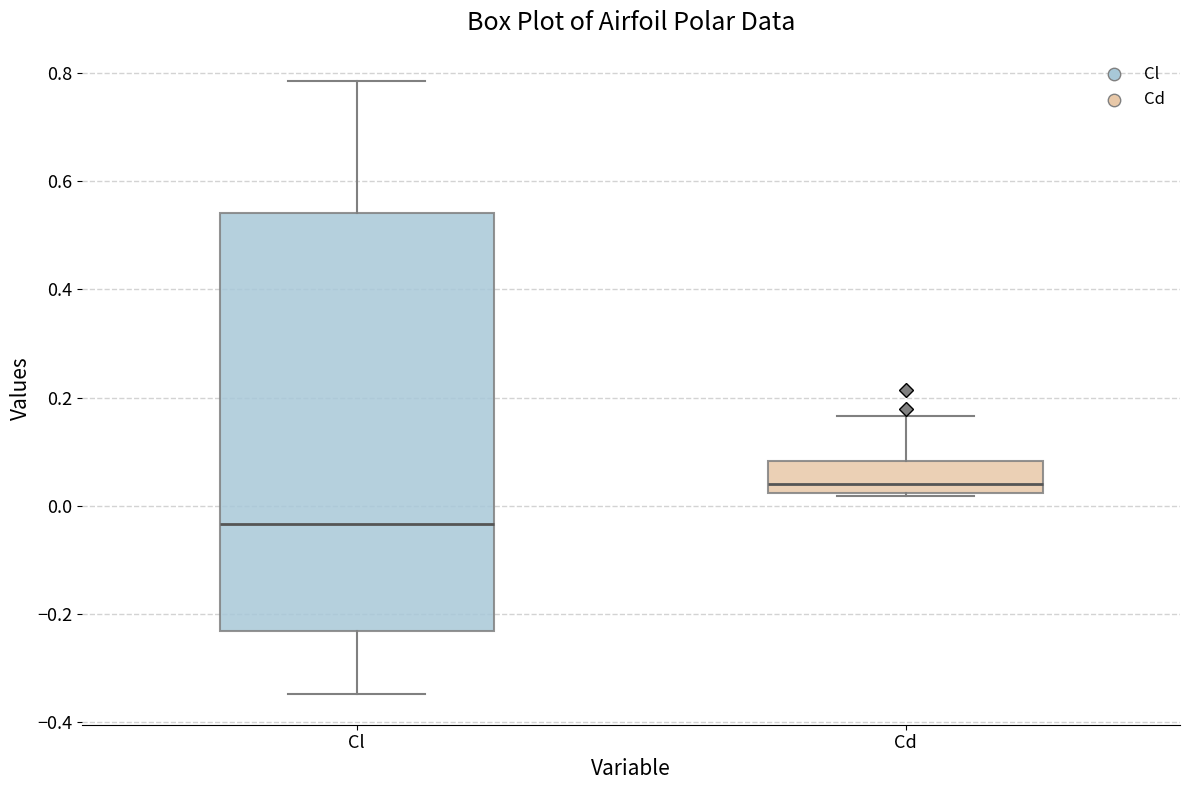

Reading left to right, transcribe this box plot: for each box, give where its median line is, the range the box spans, and where its two whiskers end, as read against the y-axis. The values are not printed on the chart, so give them approximately, as read against the axis.

Cl: median -0.04, box -0.24 to 0.54, whiskers -0.34 to 0.78
Cd: median 0.04, box 0.02 to 0.08, whiskers 0.02 to 0.16